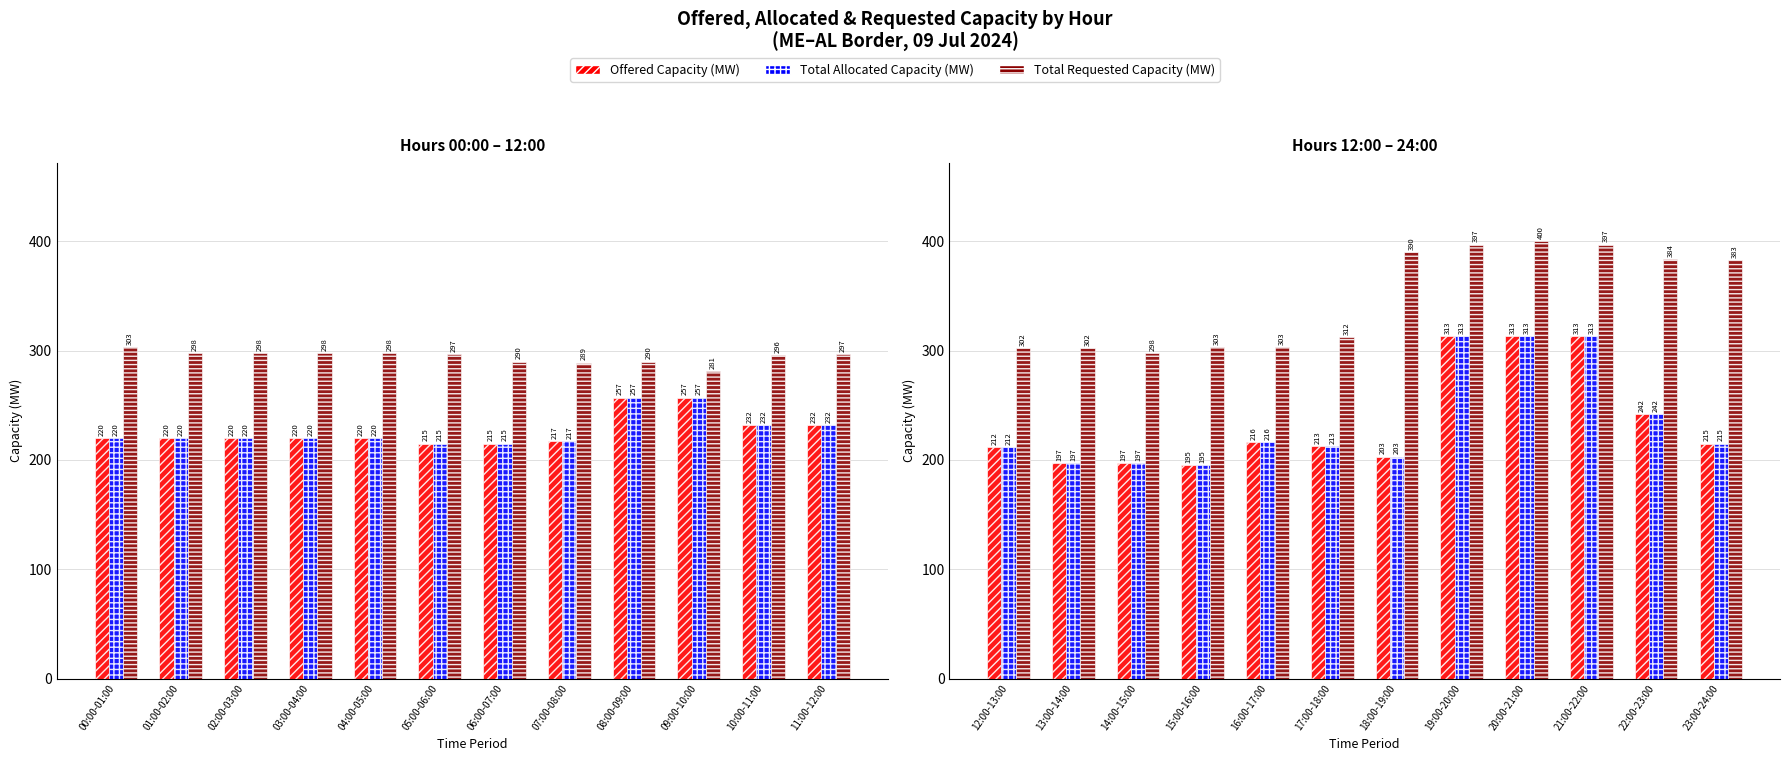

What position from the left is 20:00-21:00?

9